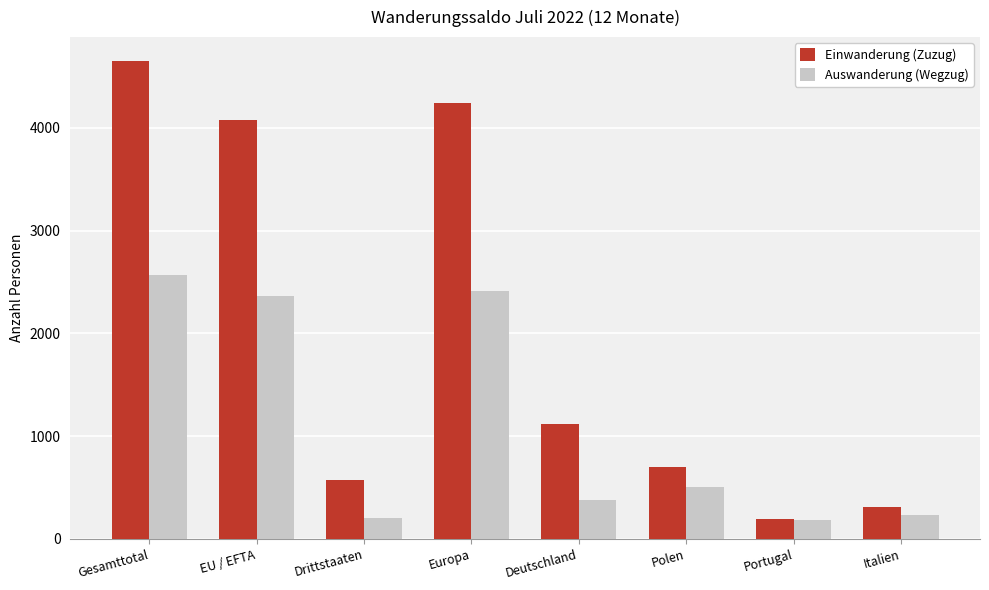

How many groups of bars are there?

8